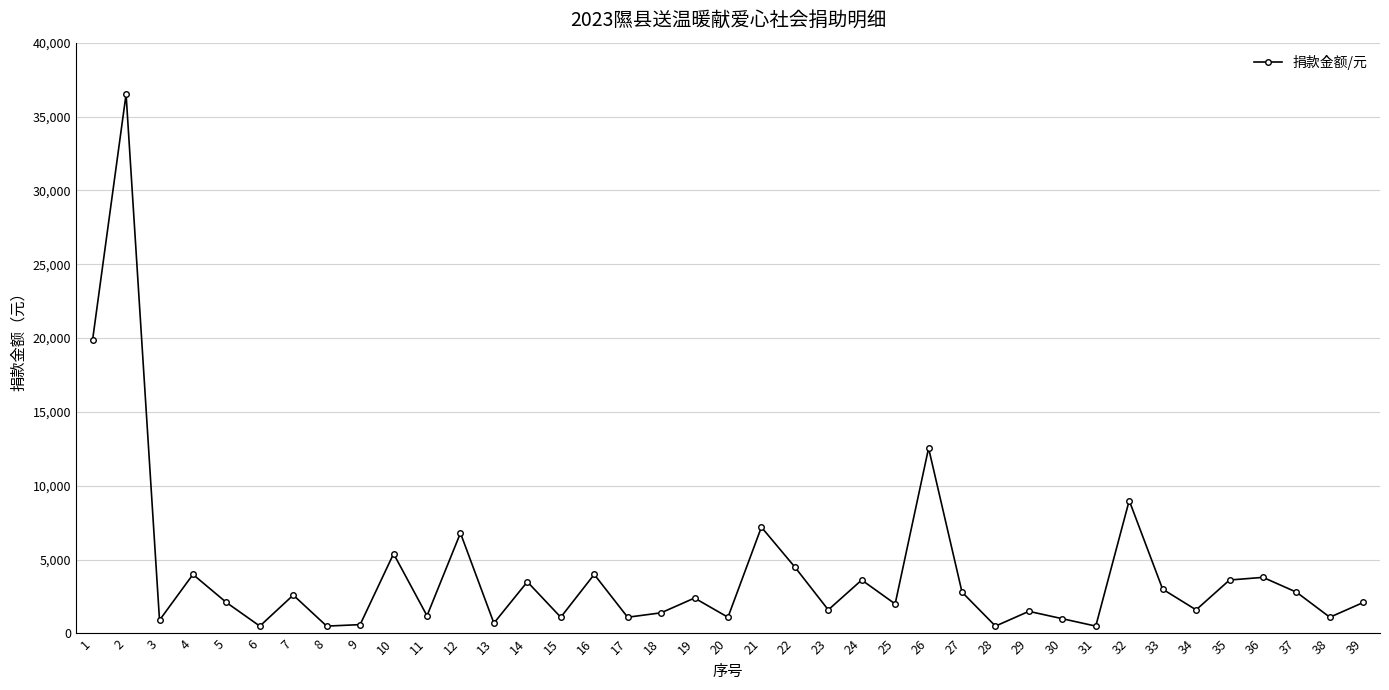

The value at 36 is 3800. True or false?

True